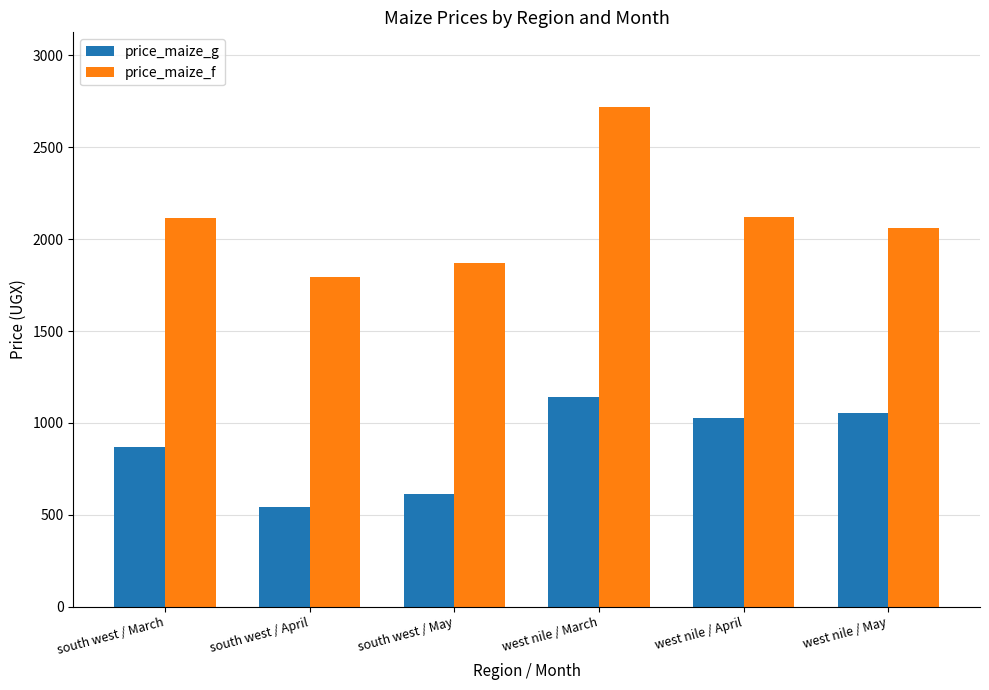

Rank the series by their average value, from highest to lowest.

price_maize_f, price_maize_g